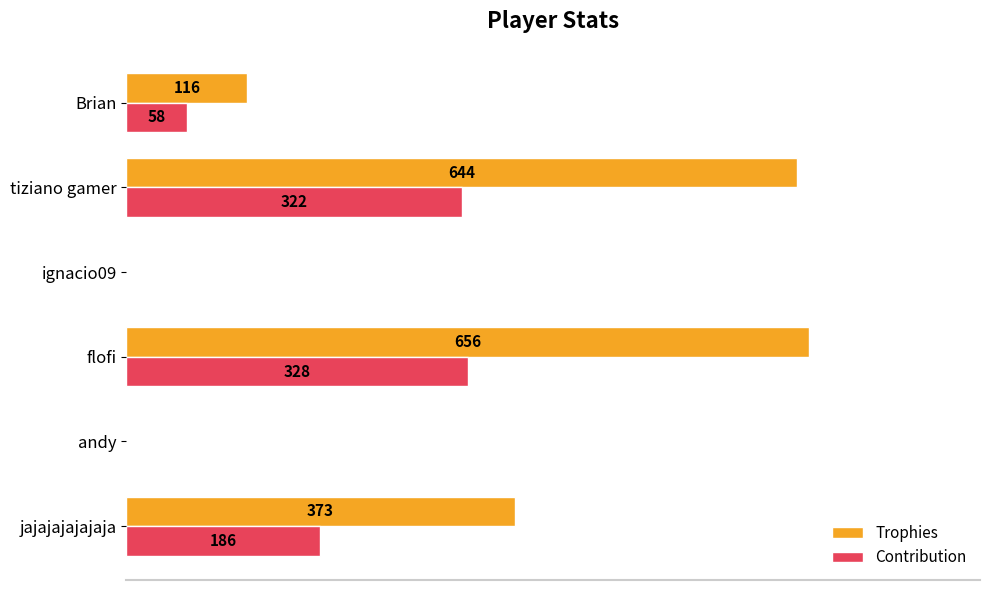

Which category has the highest value in the Contribution series?

flofi